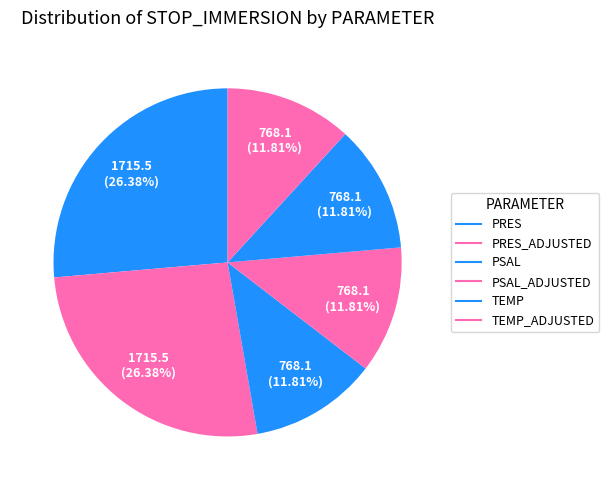

How many slices are in this pie chart?

6